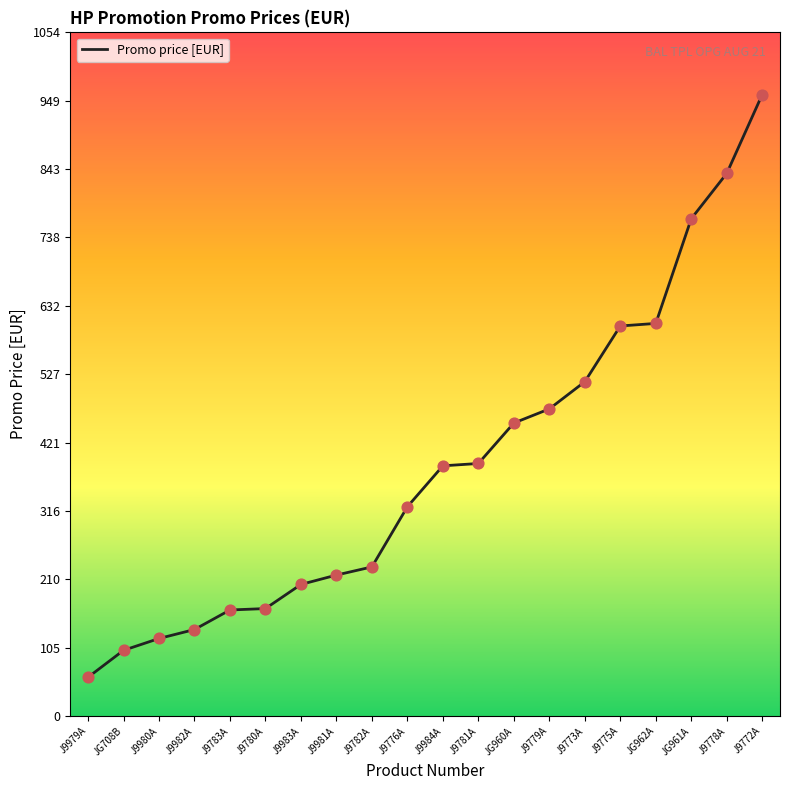

What is the ratio of the value at JG708B to the value at J9780A?

0.6